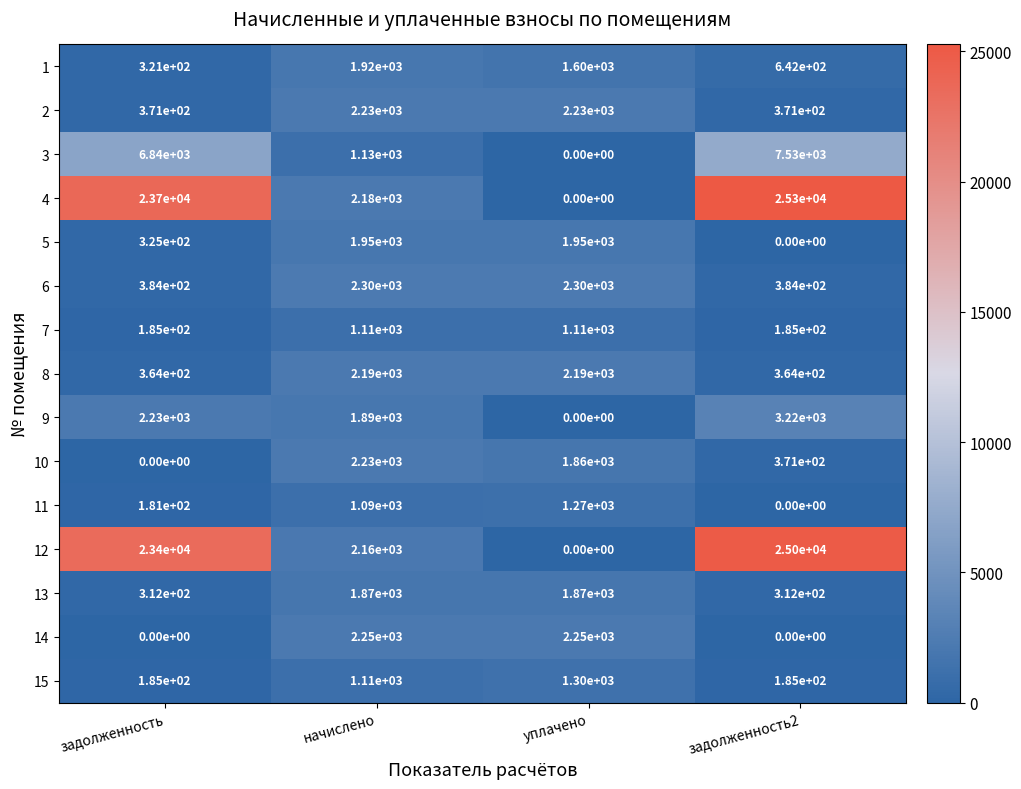

What is the minimum value for 2?

371